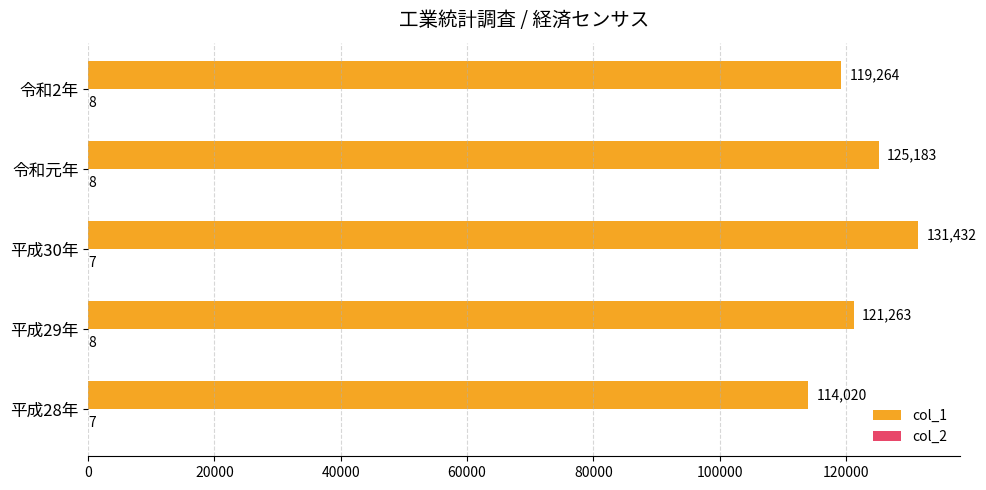

Where is col_1 nearest to the value 122726?

平成29年